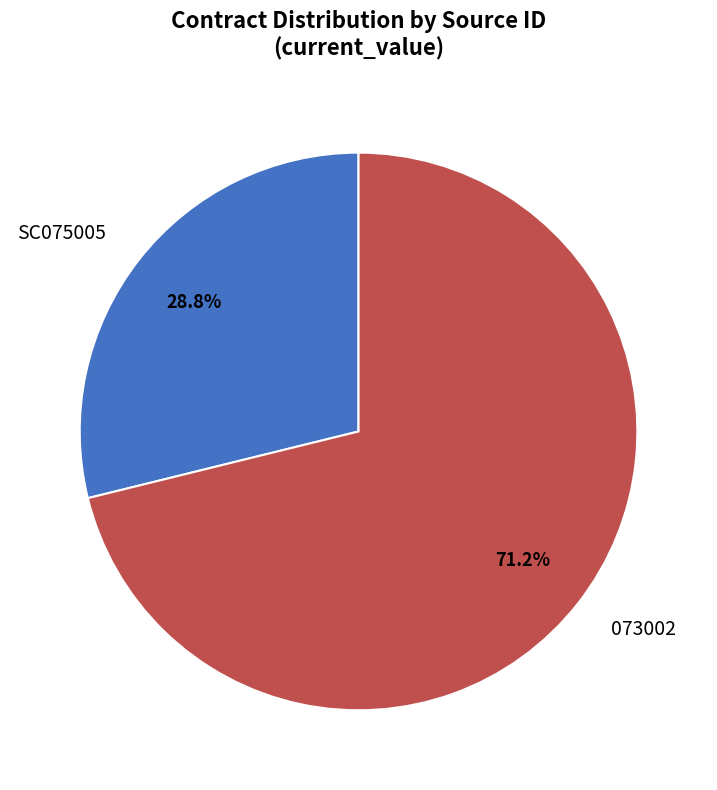

Which slice is the smallest?

SC075005